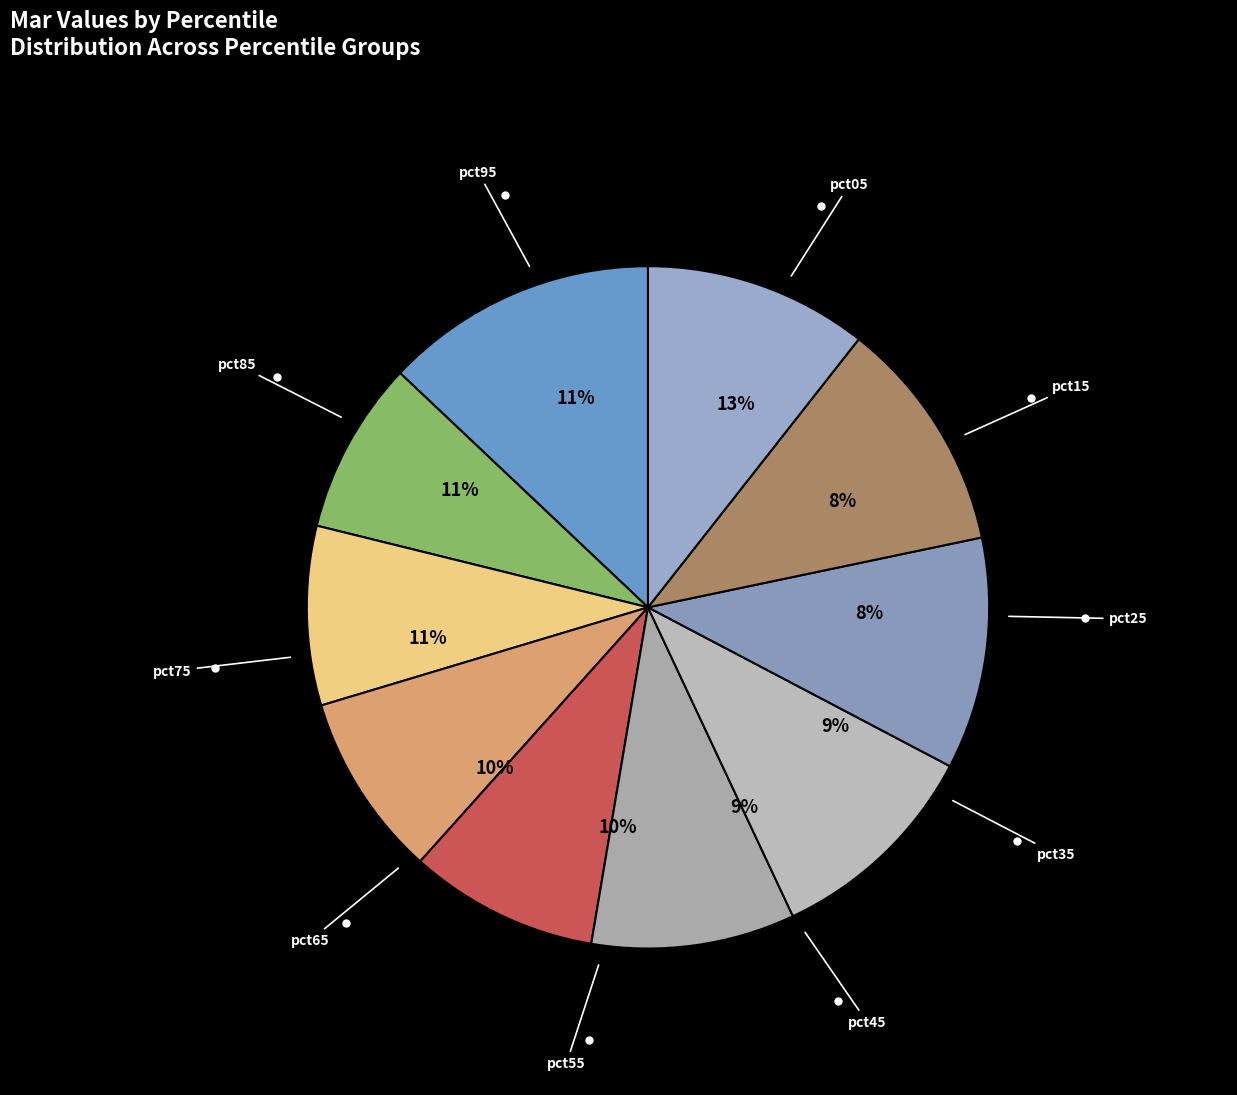

Which has a higher value, pct05 or pct85?

pct05